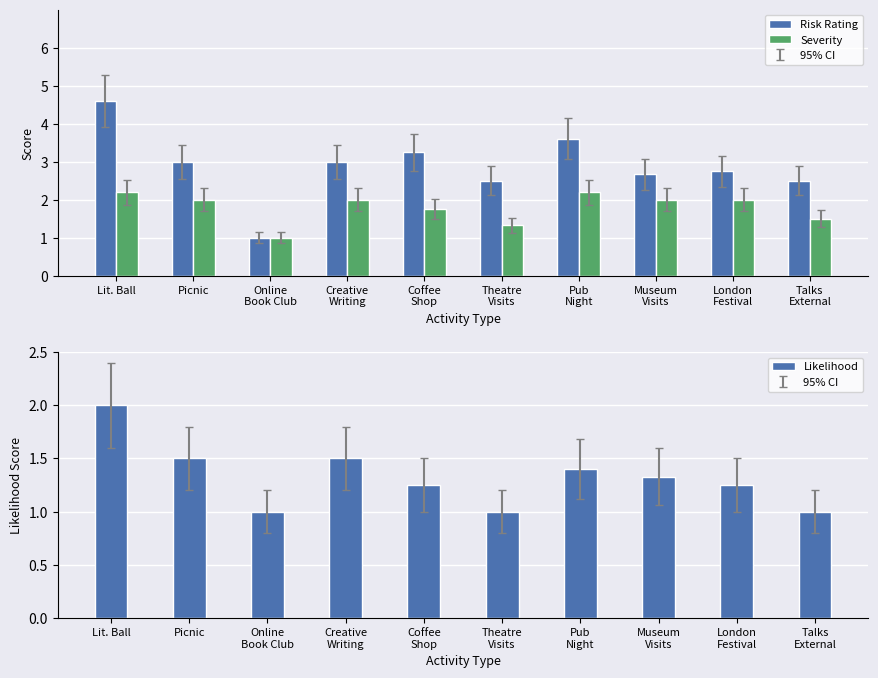

What value does the Likelihood series have at Theatre
Visits?

1.0